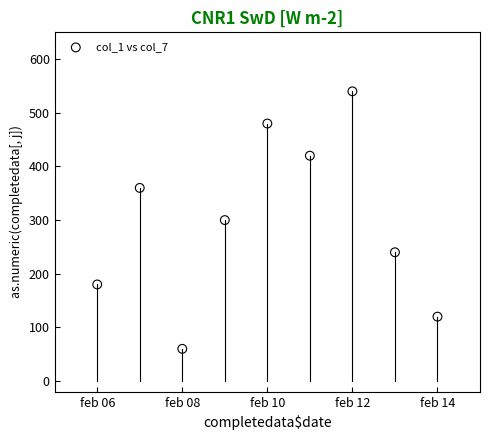

What is the range of Y values (max minus min)?

480